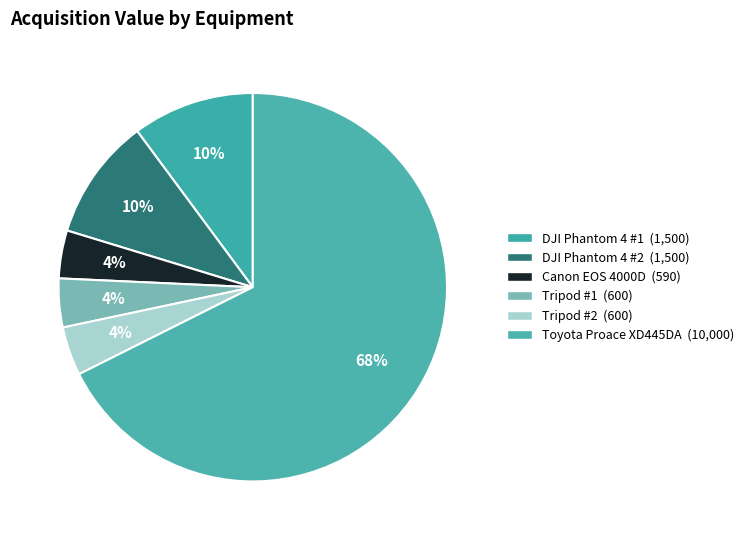

How many segments does this pie chart have?

6